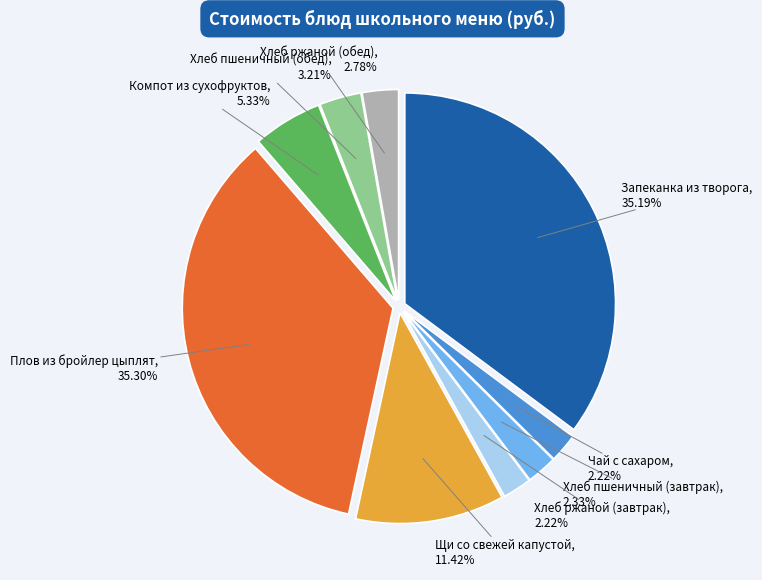

Is there a majority slice in this chart?

No